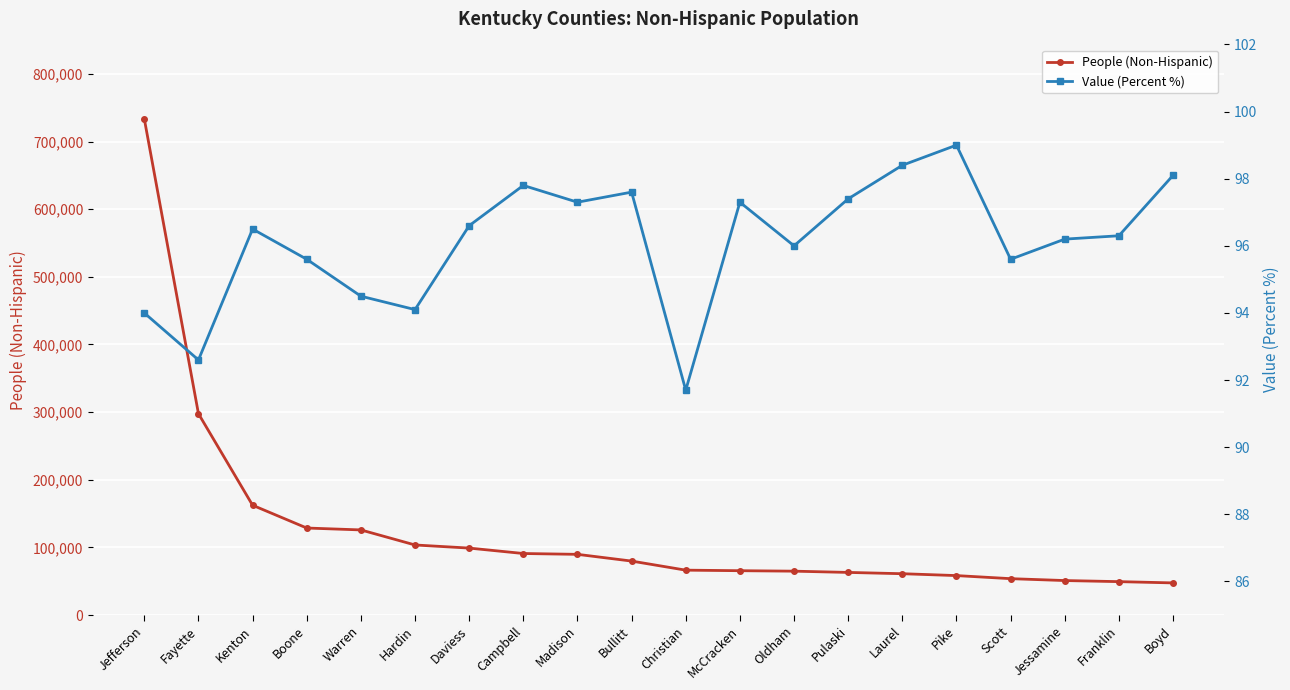

Between Fayette and Bullitt, which series saw the biggest shift?

People (Non-Hispanic)